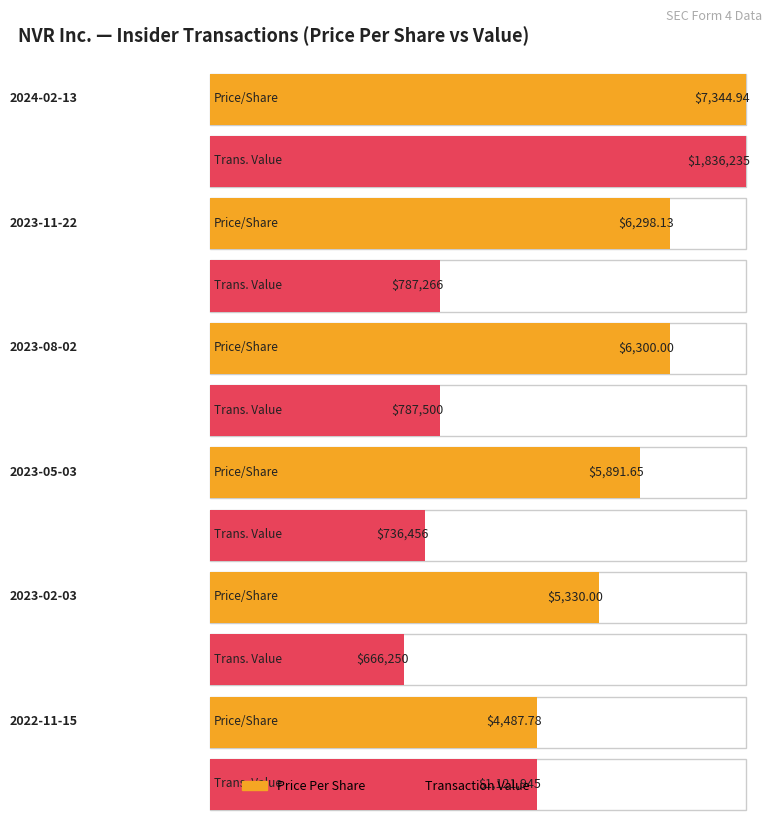

What is the label of the 4th bar from the right?

2023-08-02